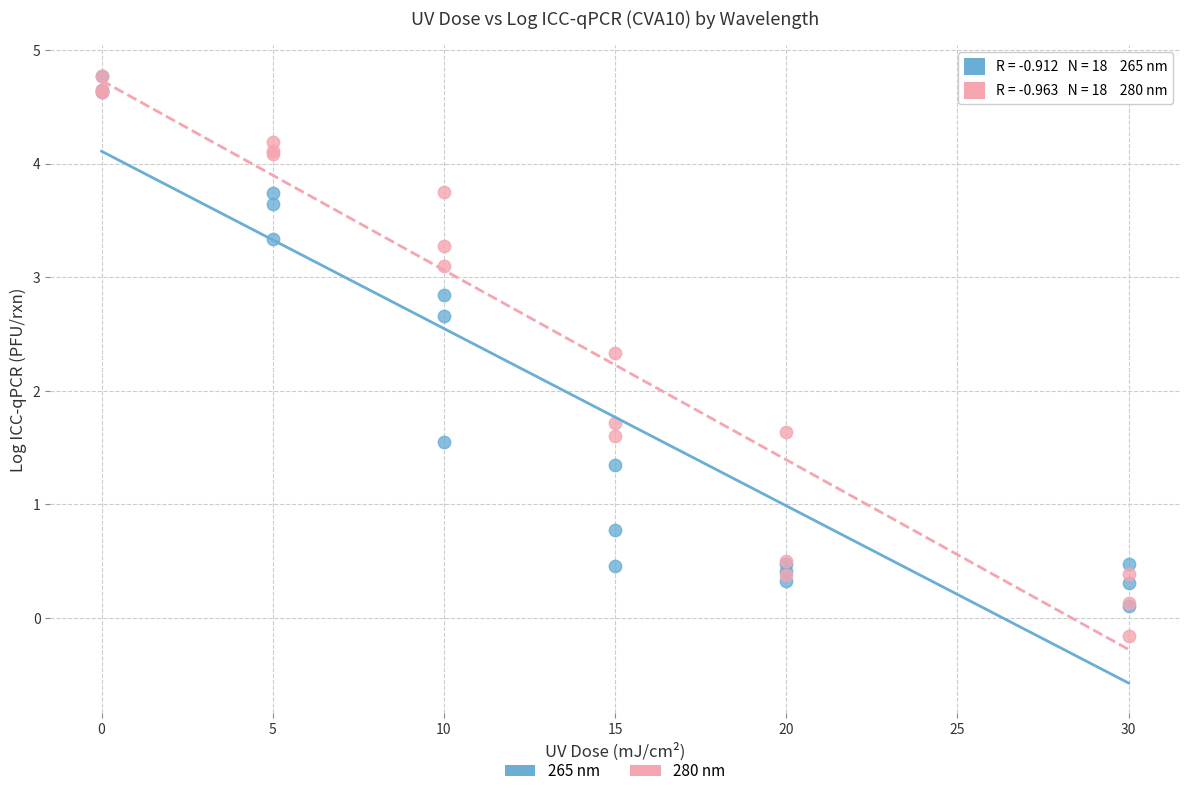

Which series contains the lowest Y value?

280 nm